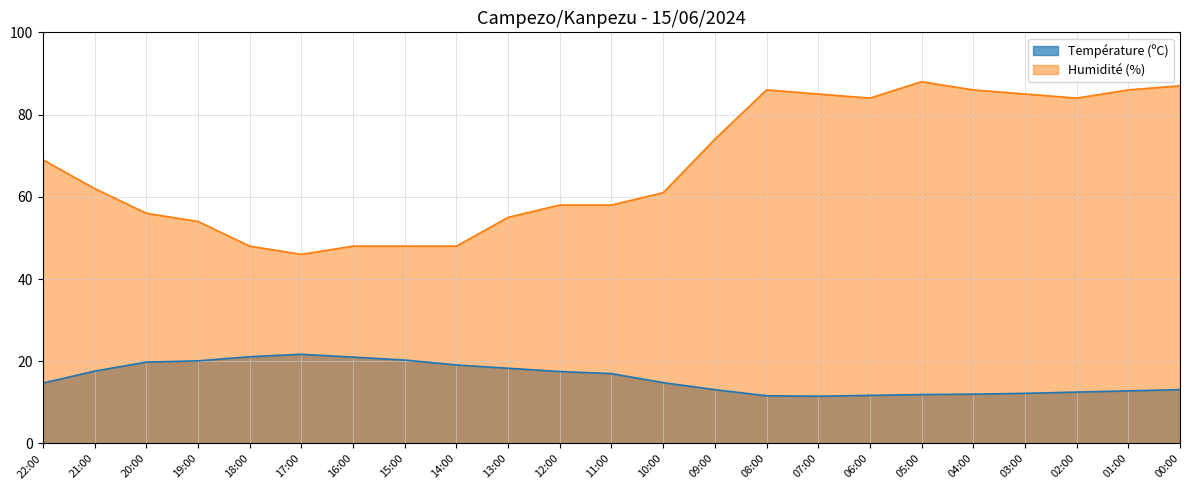

Does the chart display data point markers on the line(s)?

No